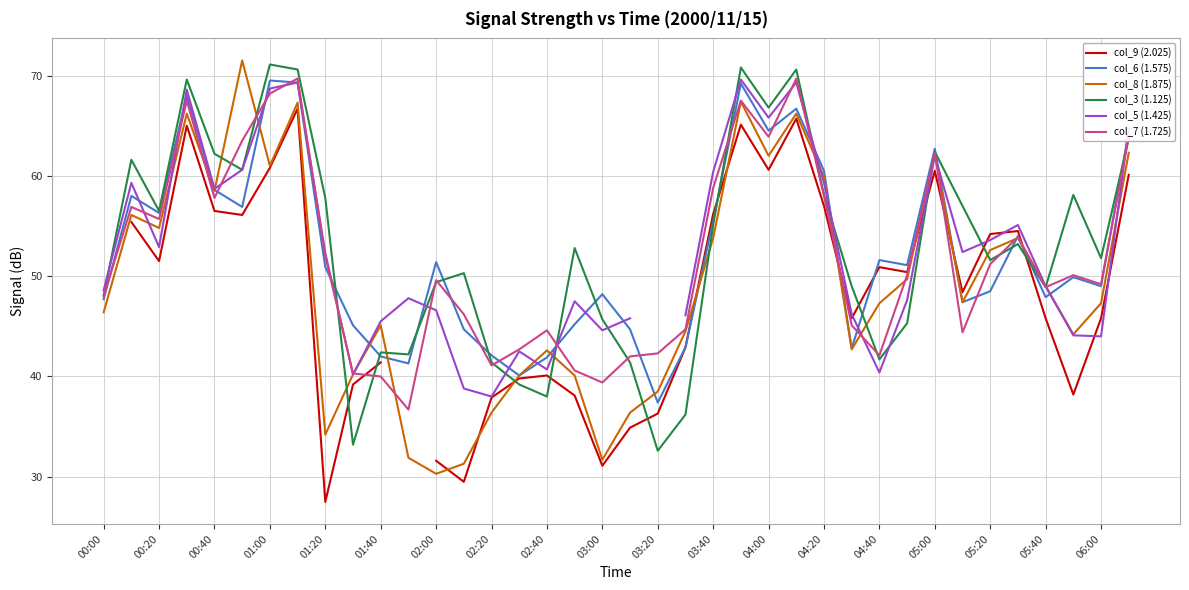

Is it true that col_8 (1.875) equals 45.1 at 01:40?

True